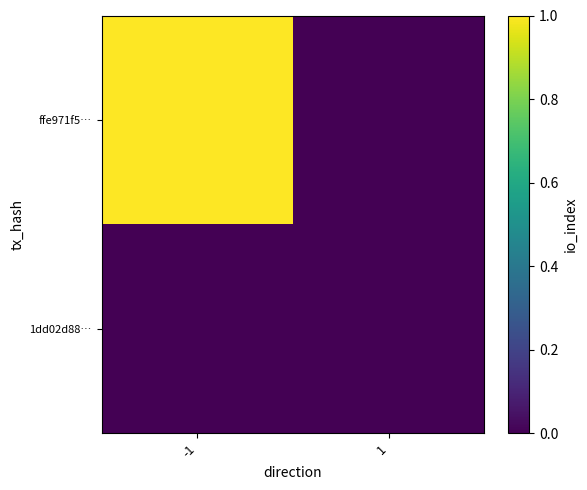

List the series in order of their overall mean, lowest first.

1dd02d88…, ffe971f5…